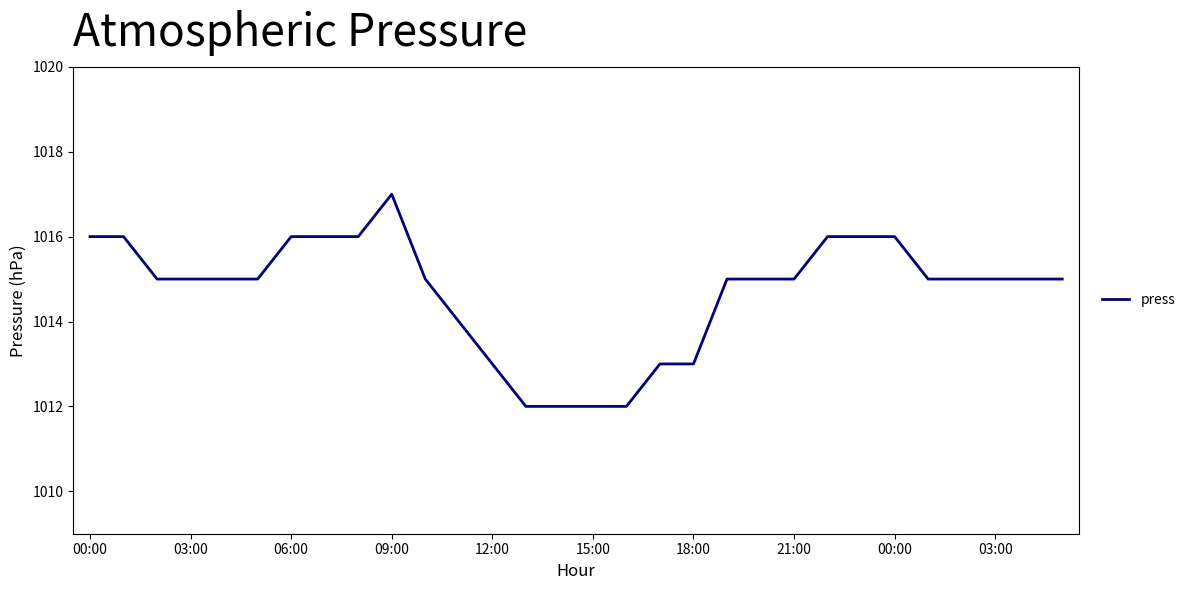

Count the number of categories in the chart.

30